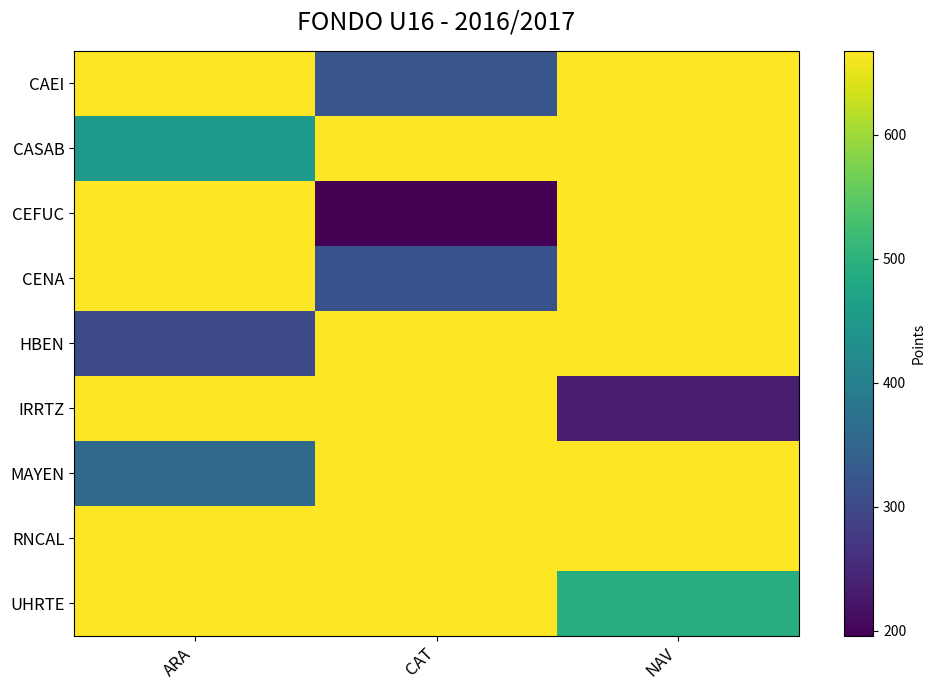

At which category is the sum across all series the highest?

NAV